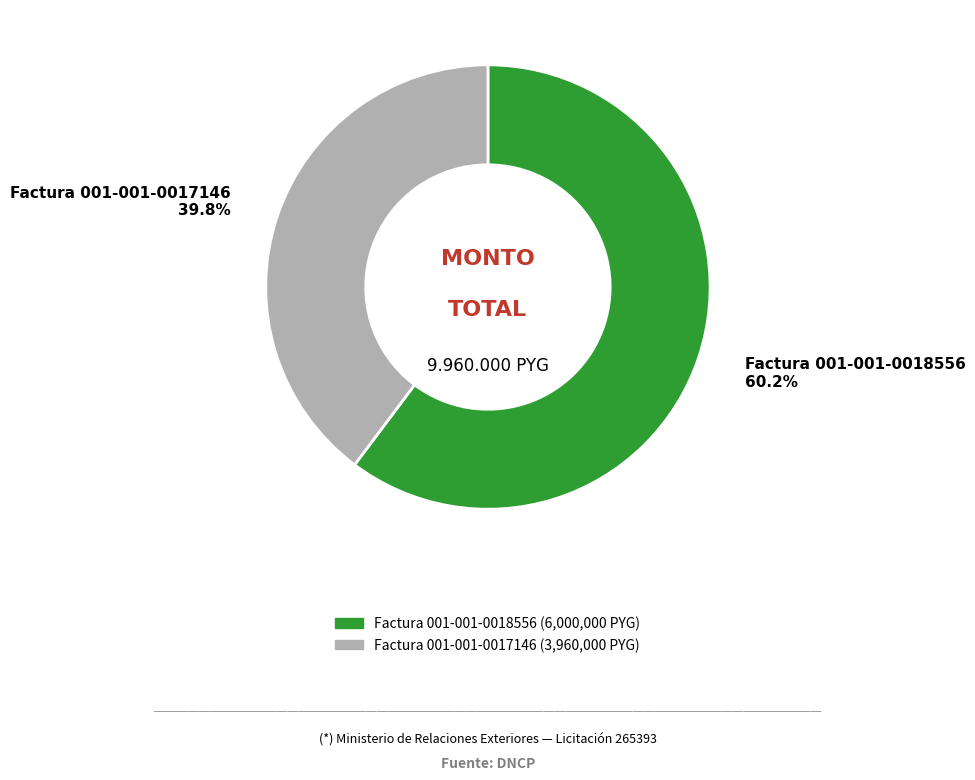

Count the number of slices in the pie.

2